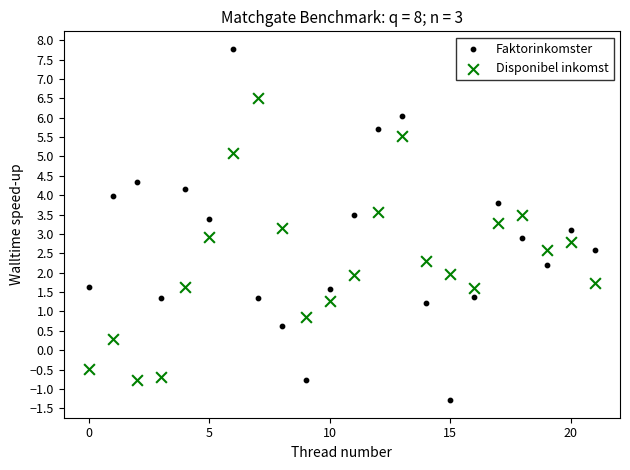

Which series reaches the maximum Y coordinate?

Faktorinkomster